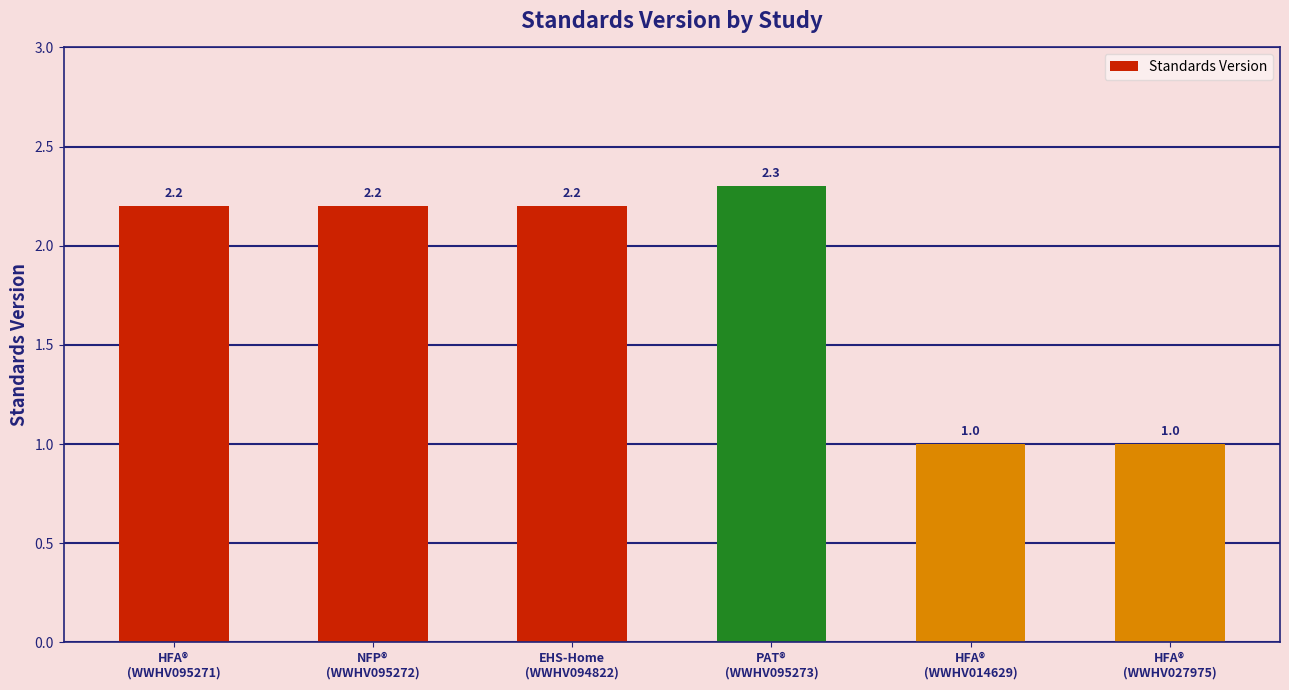

What is the value of the 3rd bar from the left?

2.2